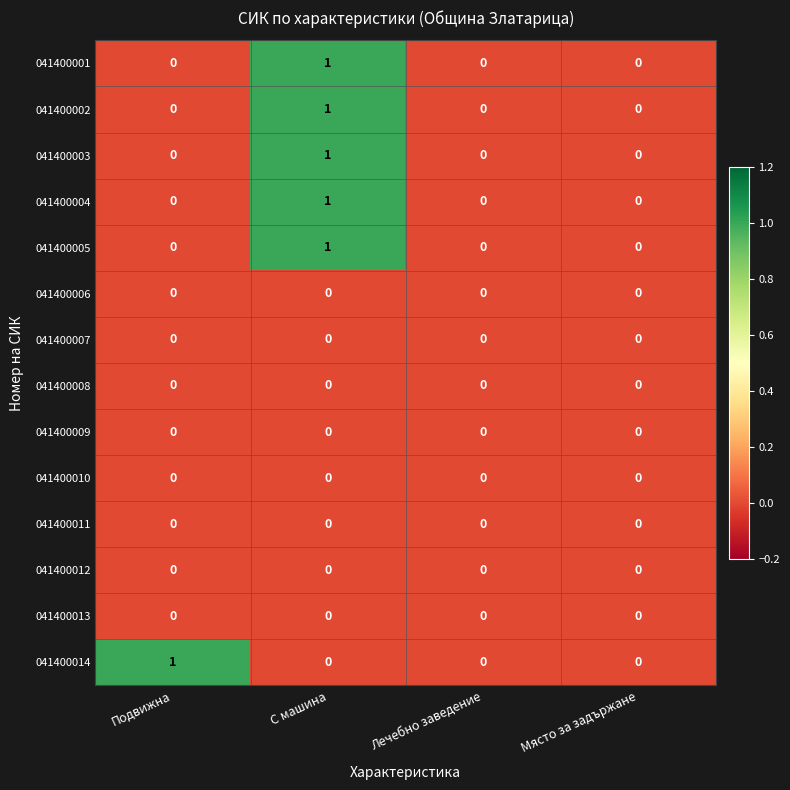

Count the 041400014 values in the range 0 to 1.

4